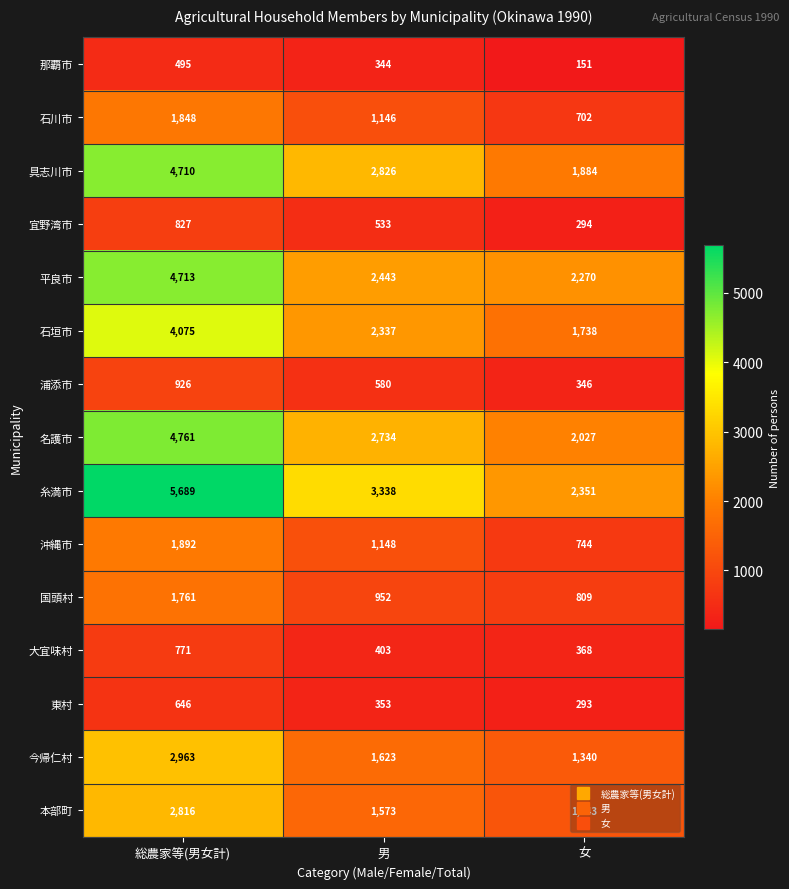

Rank the series by their maximum value, from highest to lowest.

糸満市, 名護市, 平良市, 具志川市, 石垣市, 今帰仁村, 本部町, 沖縄市, 石川市, 国頭村, 浦添市, 宜野湾市, 大宜味村, 東村, 那覇市